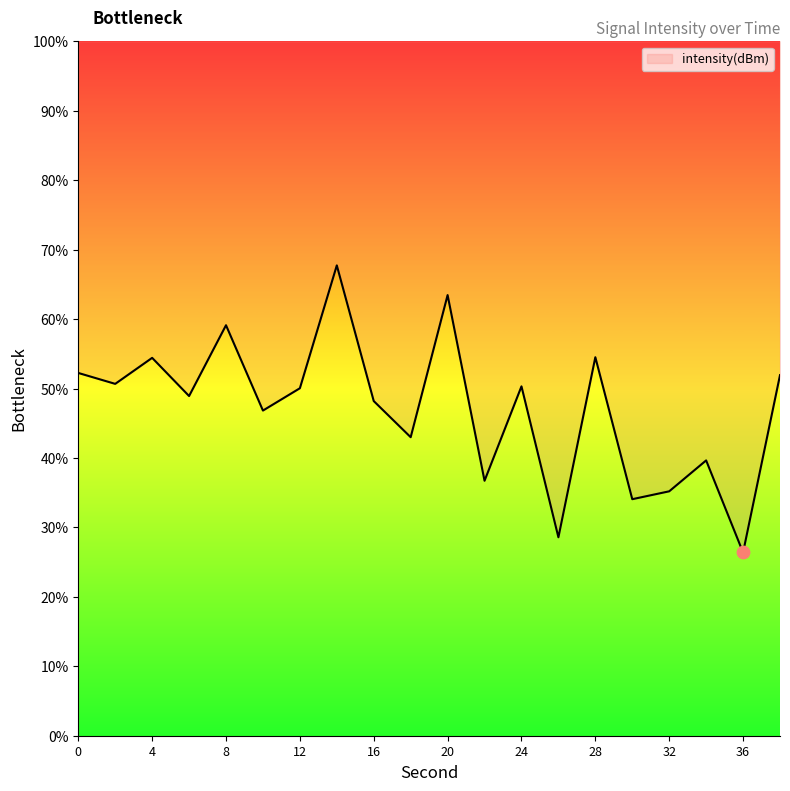

Between 16 and 12, which is larger?

12